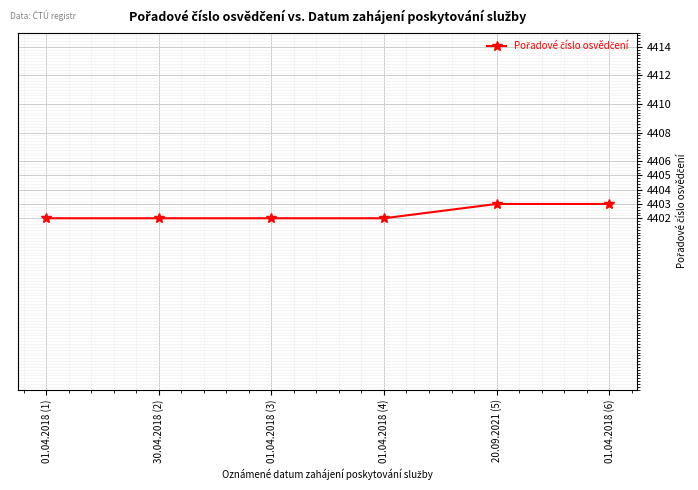

What is the difference between the values at 20.09.2021 (5) and 01.04.2018 (4)?

1